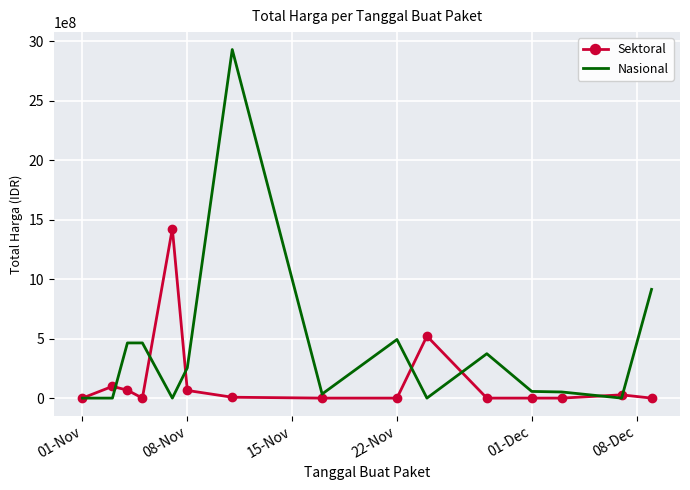

What is the highest value of the Sektoral series?

1425867900